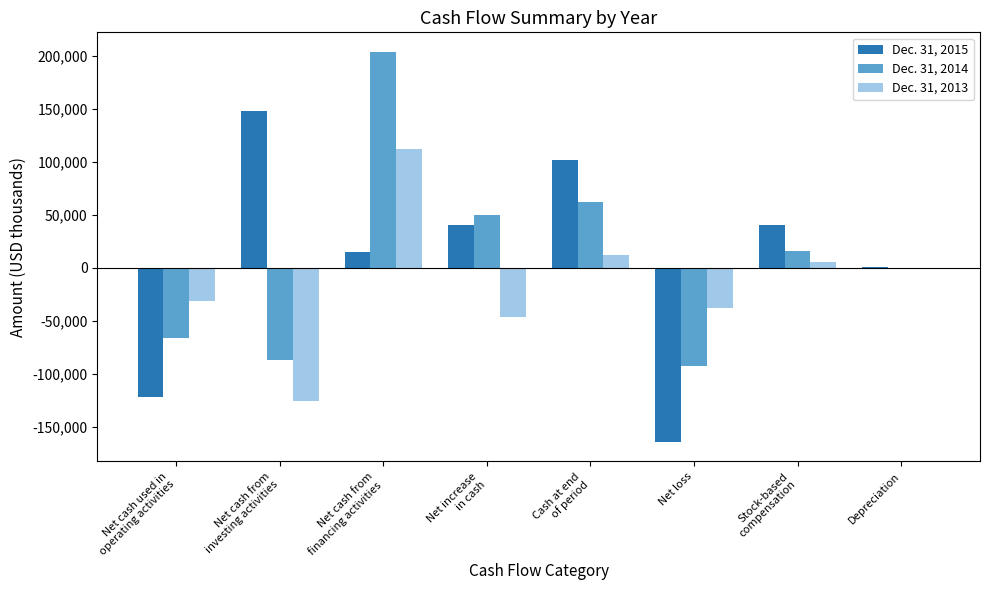

What is the total value across all series at Net loss?

-294866